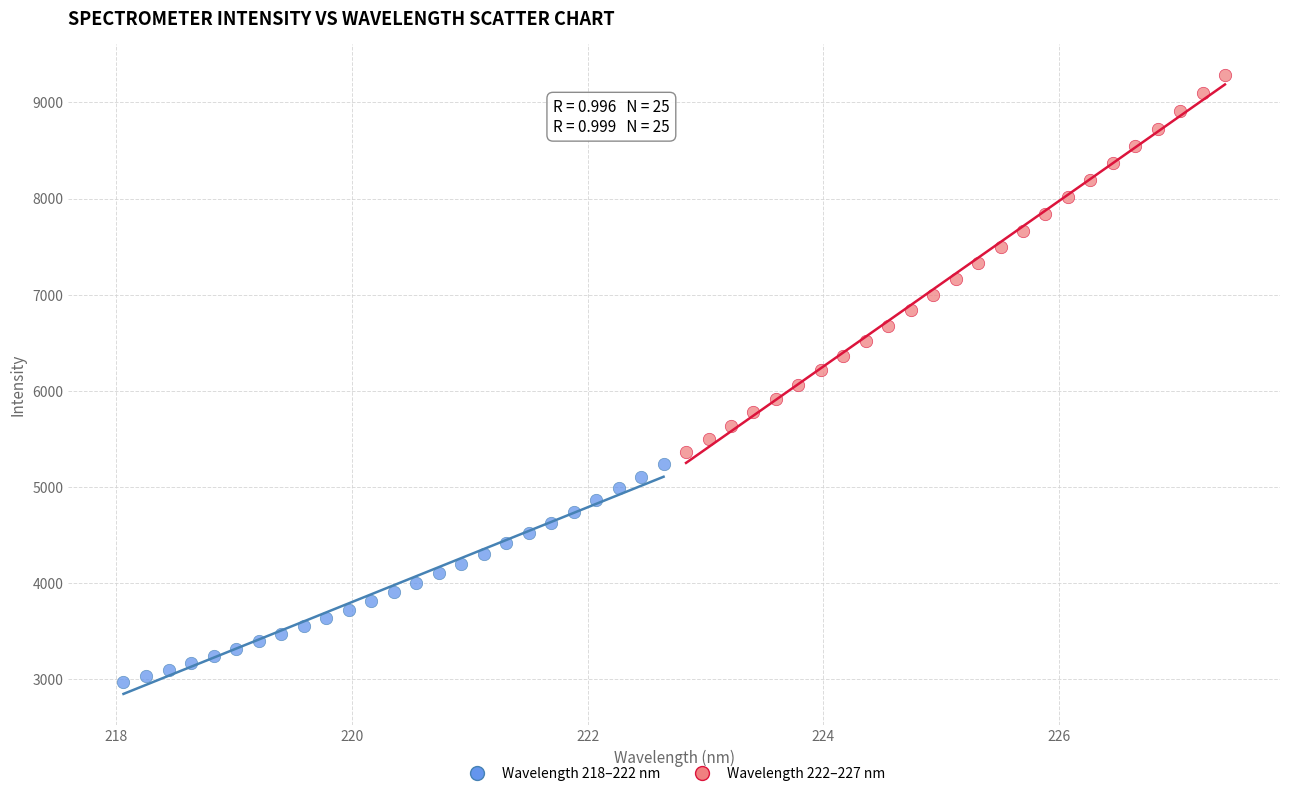

Which series reaches the minimum Y coordinate?

Wavelength 218–222 nm